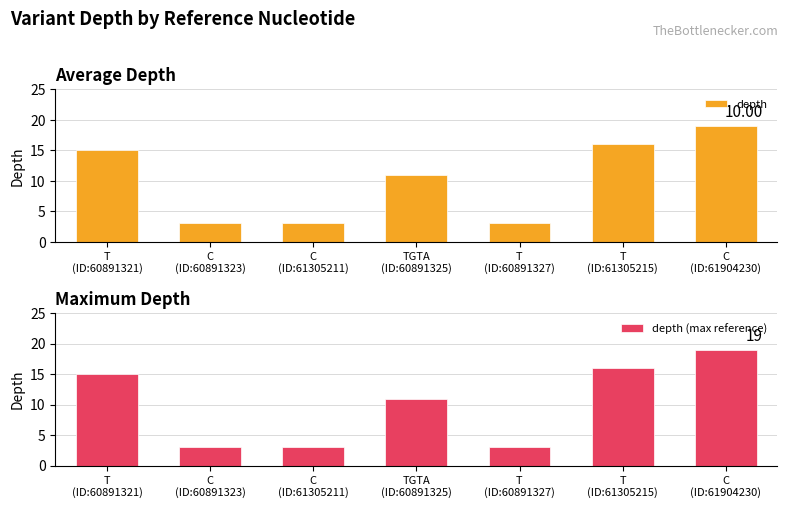

What is the sum of all depth (max reference) values?

70